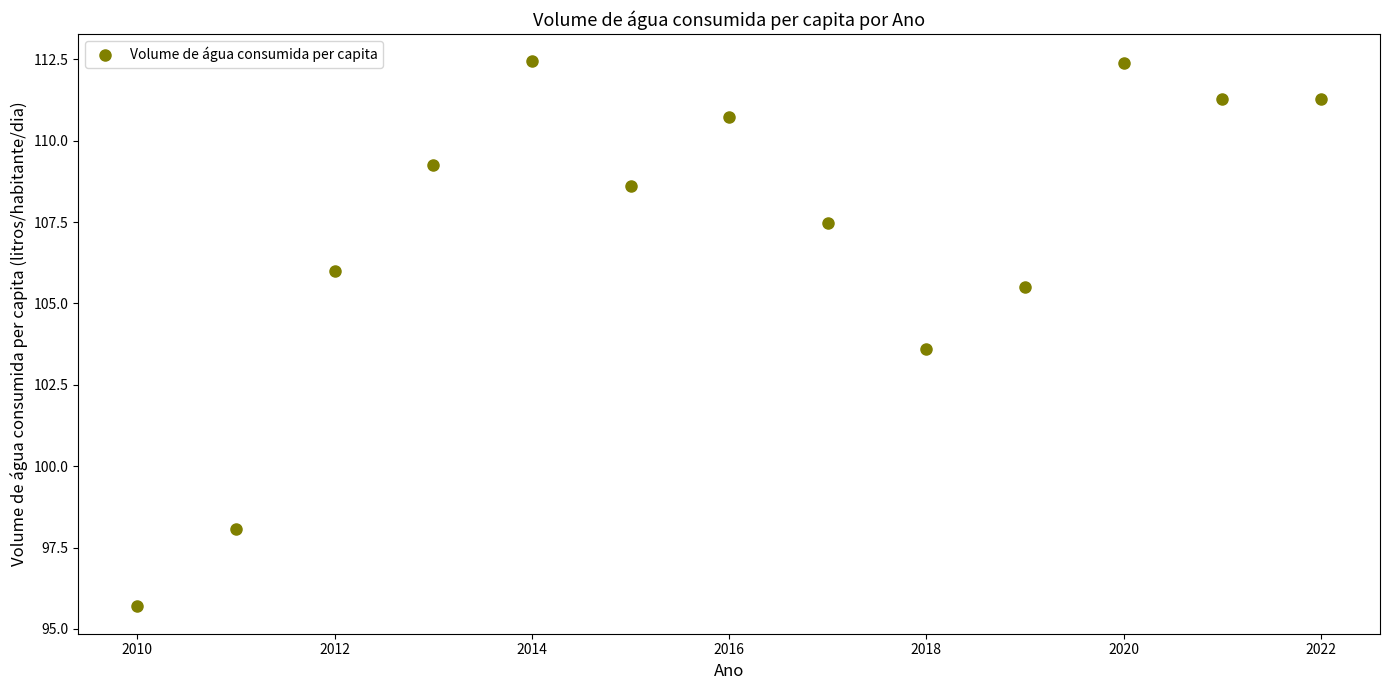

What Y value in the scatter plot is closest to 104?

103.6